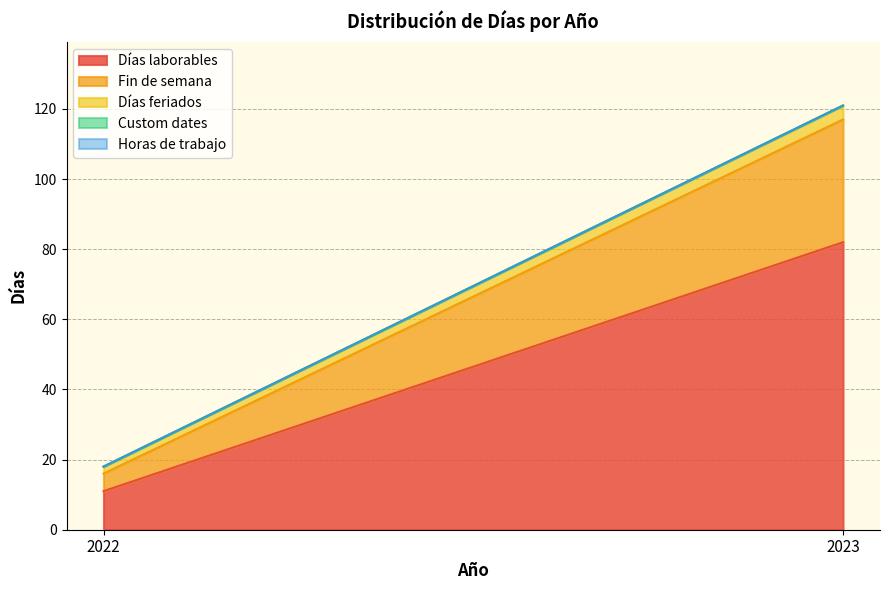

Which category has the lowest value in the Días laborables series?

2022